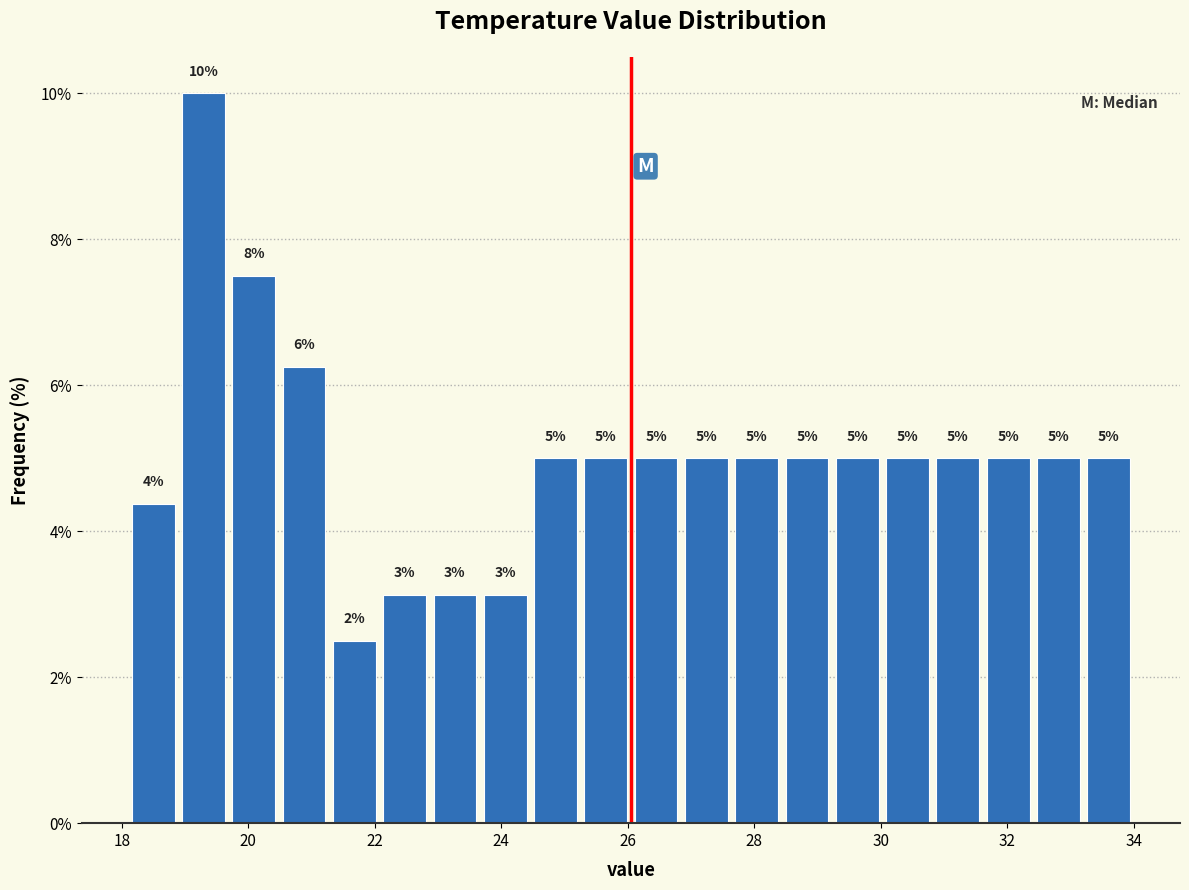

Around what value on the x-axis is the tallest bar? Give the approximate position of its centre, as read against the axis.

19.2